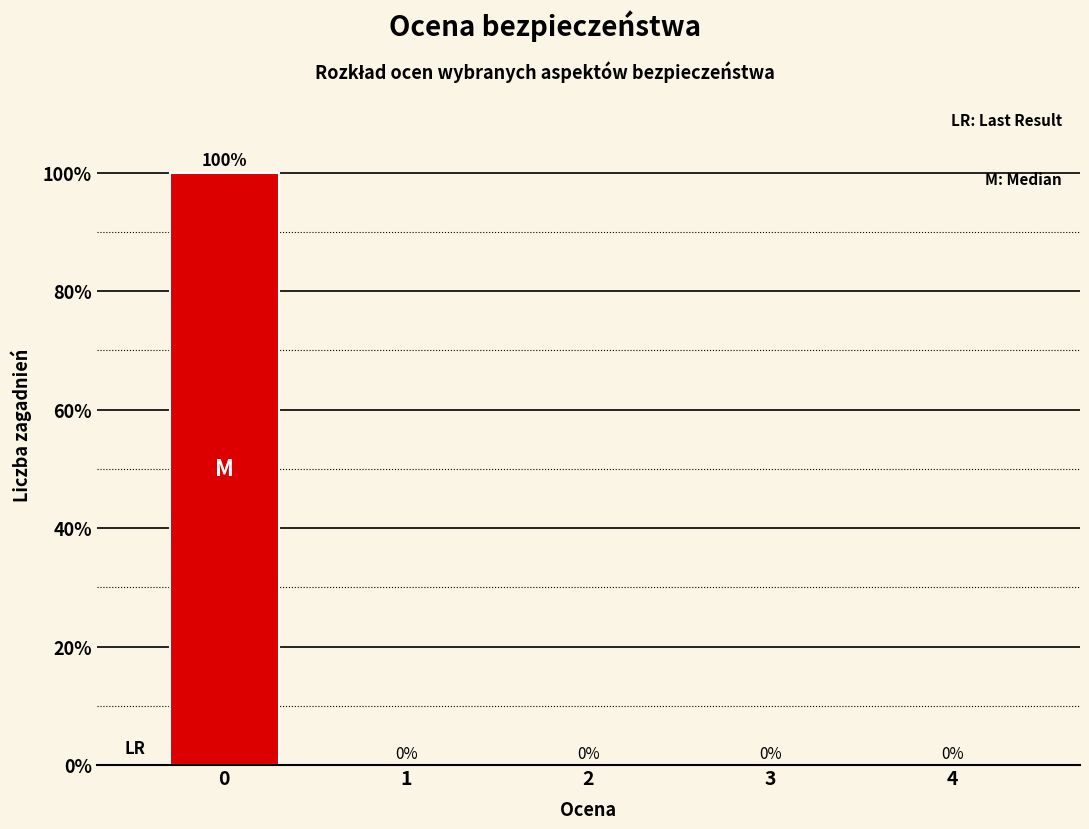

Reading left to right, list all the values displayed in this chart.

0=100	1=0	2=0	3=0	4=0